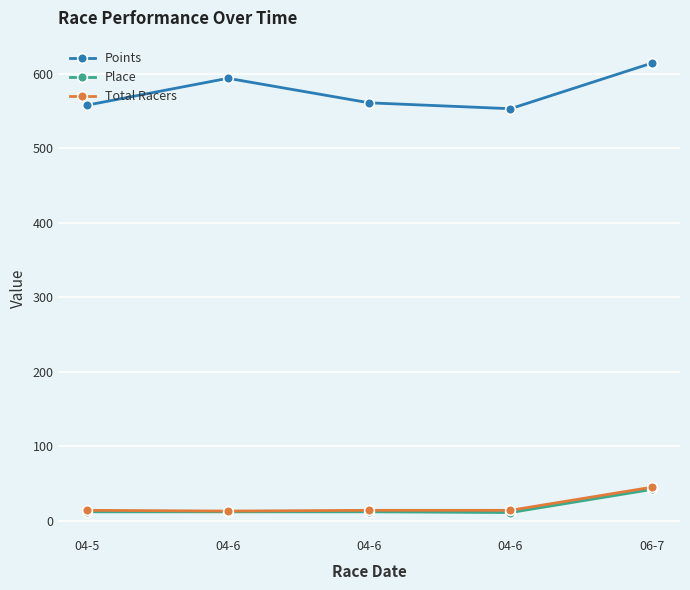

How many data points in Place are less than 12?

1